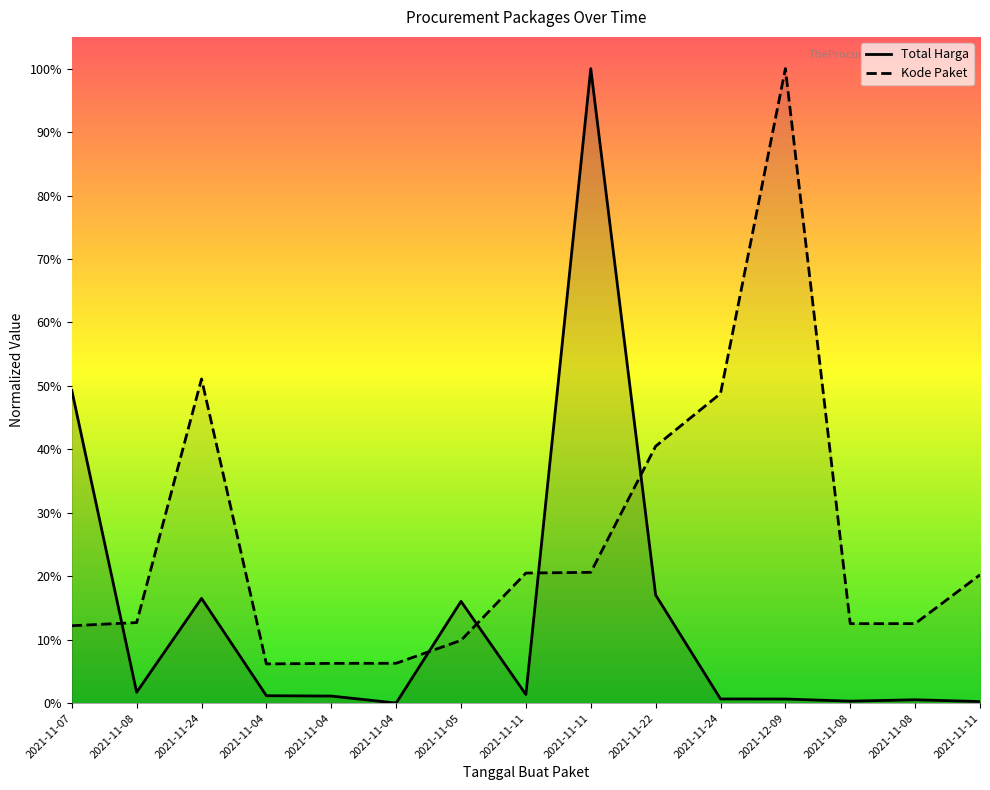

Is this an area chart (filled region under the line)?

No